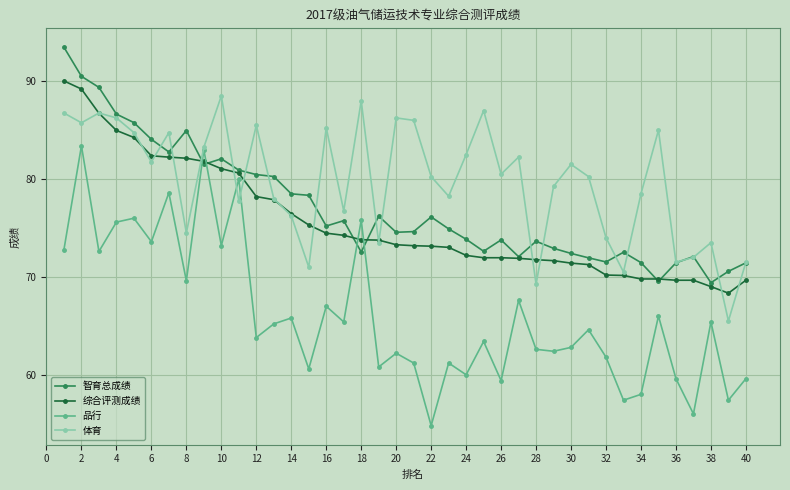

What is the greatest value displayed?

93.5